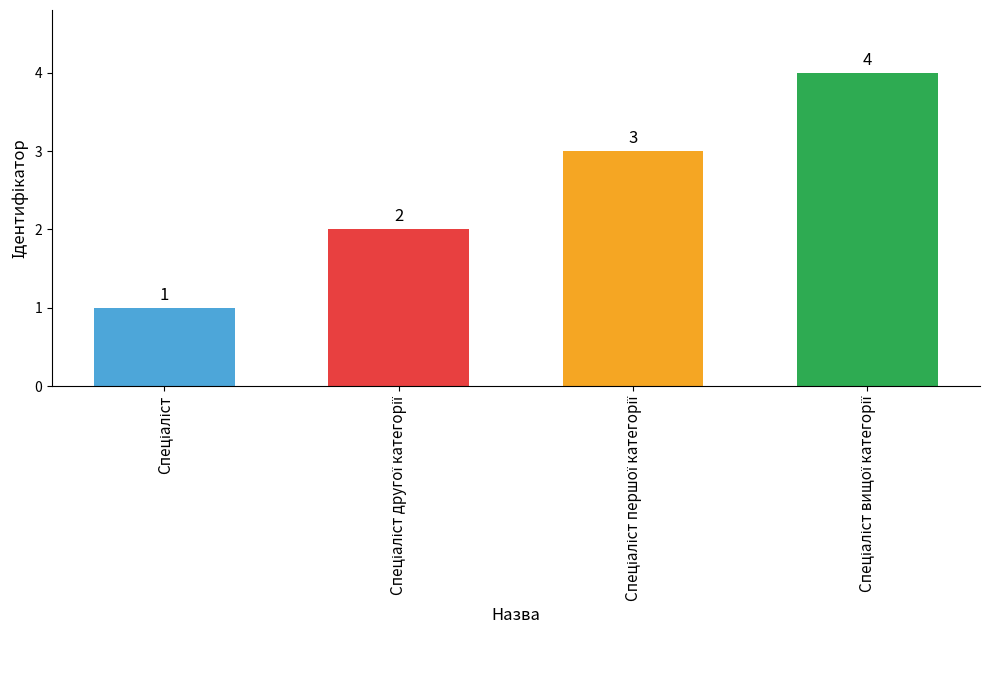

What is the maximum value shown in the chart?

4